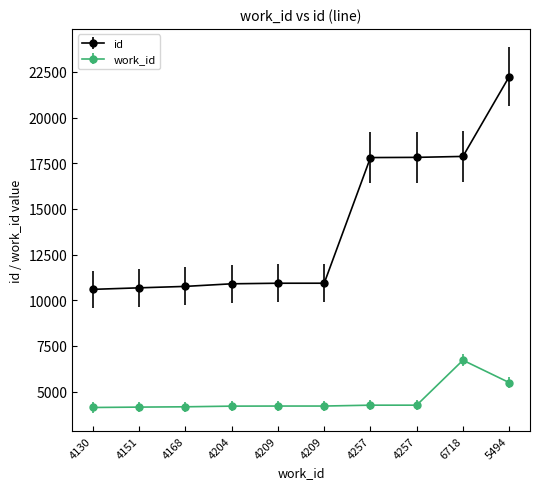

How many lines are shown in the chart?

2